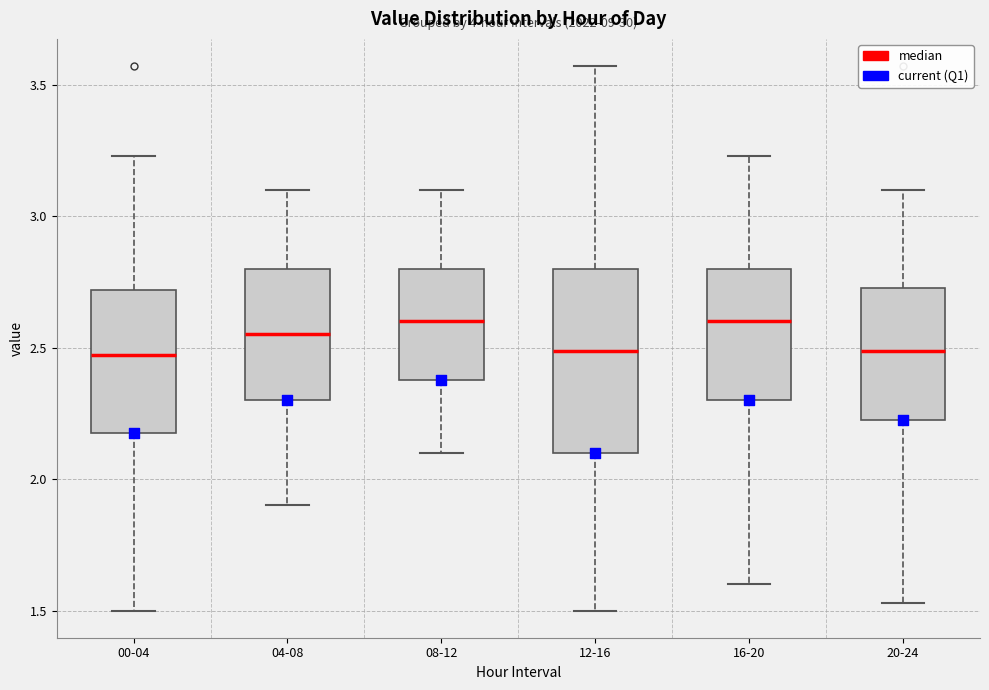

Reading left to right, transcribe this box plot: for each box, give where its median line is, the range the box spans, and where its two whiskers end, as read against the y-axis. The values are not printed on the chart, so give them approximately, as read against the axis.

00-04: median 2.45, box 2.20 to 2.70, whiskers 1.50 to 3.25
04-08: median 2.55, box 2.30 to 2.80, whiskers 1.90 to 3.10
08-12: median 2.60, box 2.40 to 2.80, whiskers 2.10 to 3.10
12-16: median 2.50, box 2.10 to 2.80, whiskers 1.50 to 3.55
16-20: median 2.60, box 2.30 to 2.80, whiskers 1.60 to 3.25
20-24: median 2.50, box 2.20 to 2.75, whiskers 1.55 to 3.10